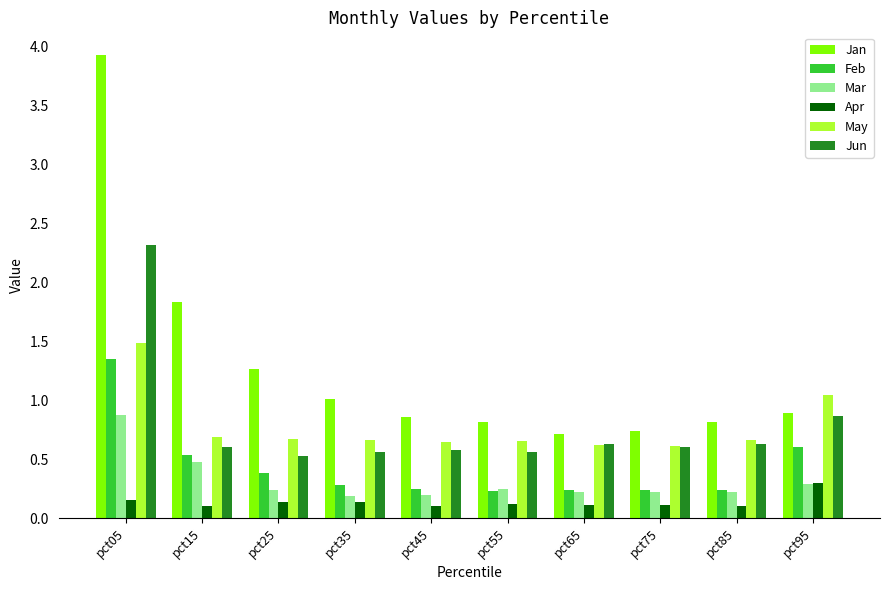

Does the chart contain stacked bars?

No